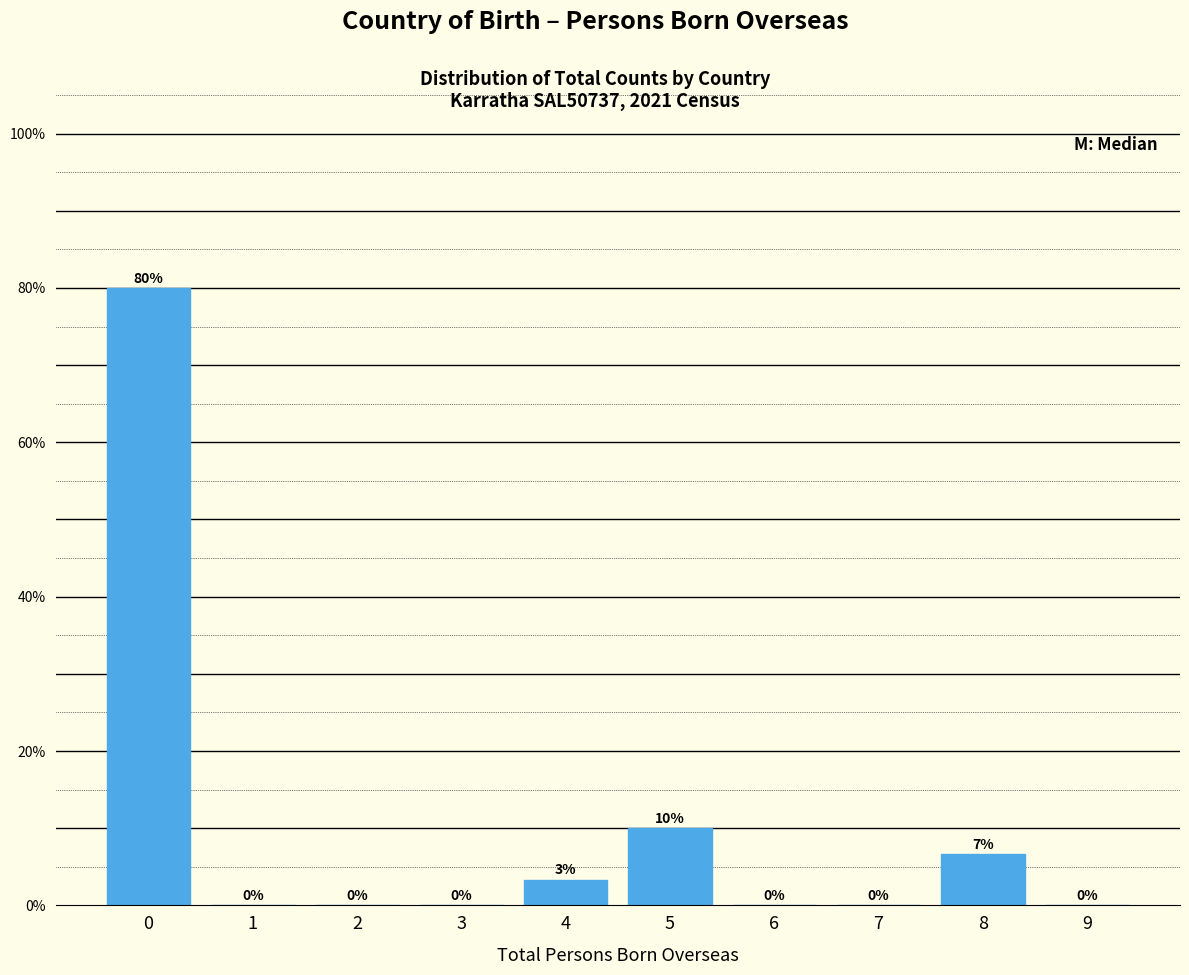

What is the sum of all values?

100.0